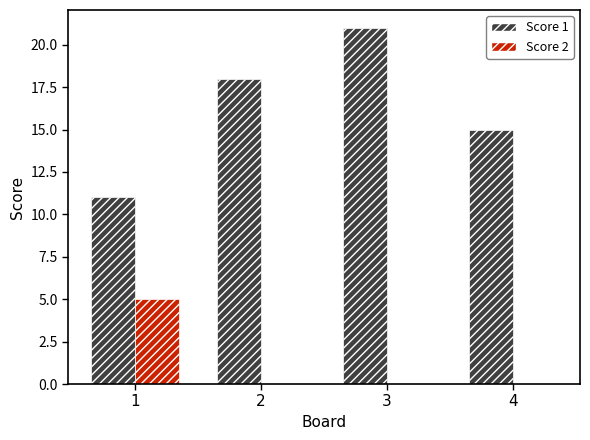

Where is Score 1 nearest to the value 16?

4